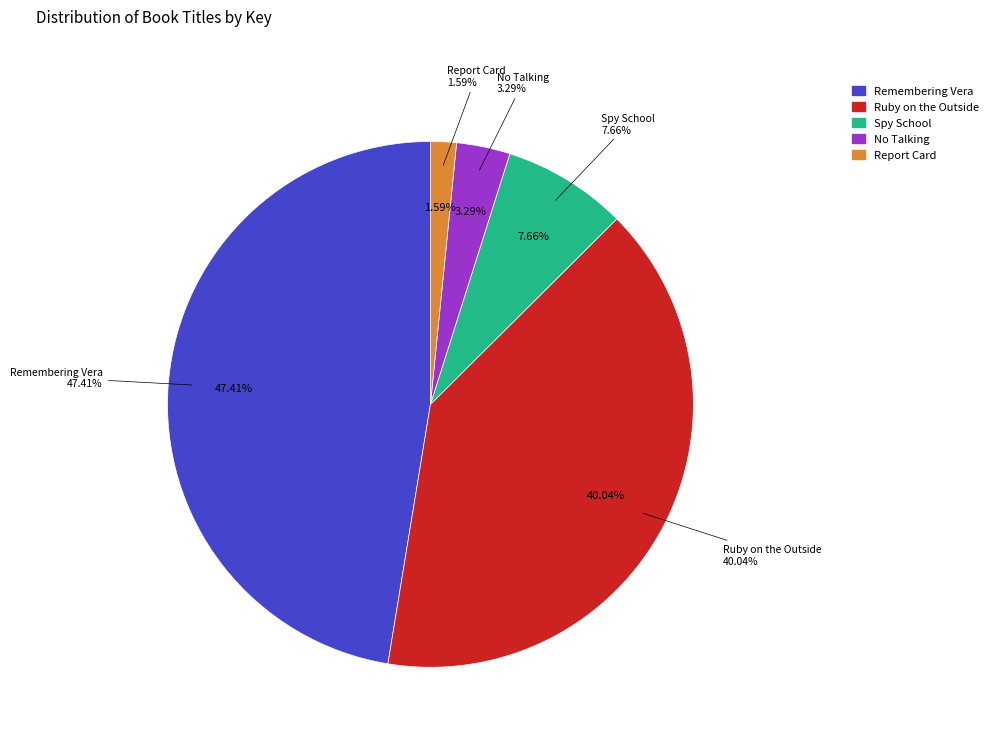

Is there any slice that represents more than half of the pie?

No